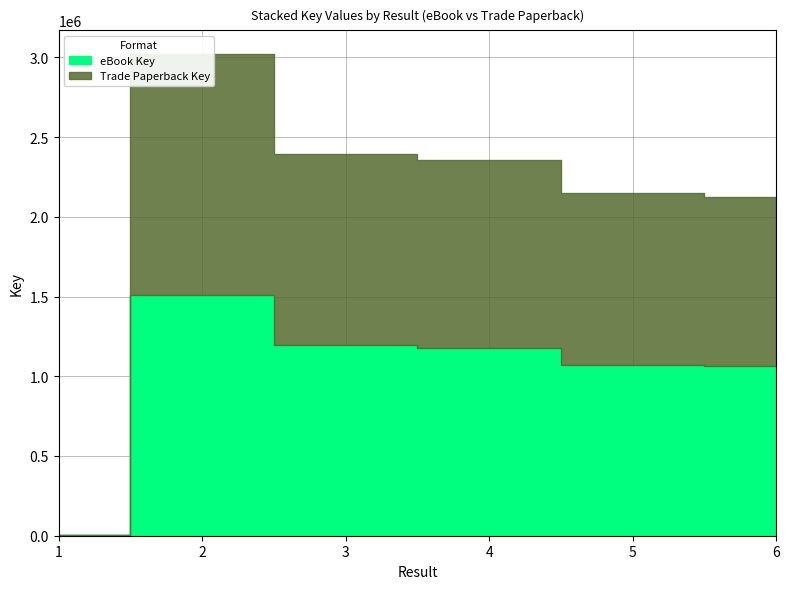

Is it true that eBook Key equals 1073396 at 5?

True